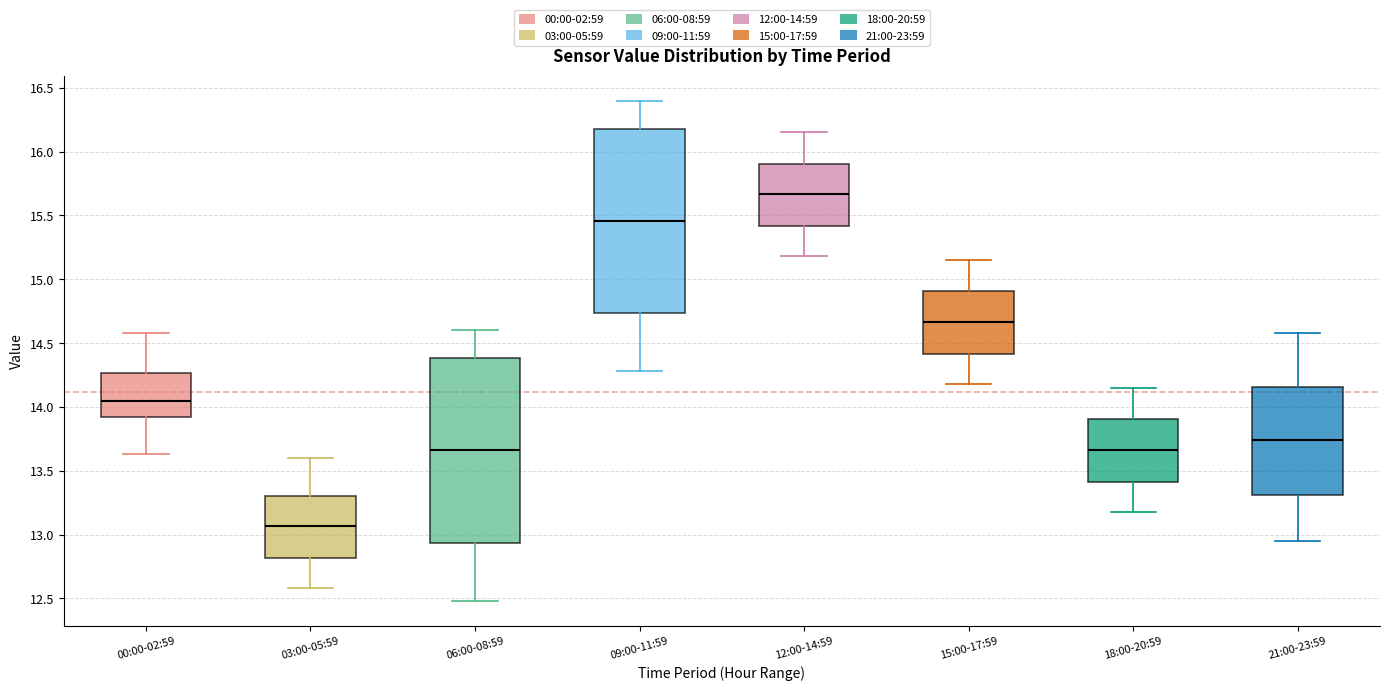

Reading left to right, transcribe this box plot: for each box, give where its median line is, the range the box spans, and where its two whiskers end, as read against the y-axis. The values are not printed on the chart, so give them approximately, as read against the axis.

00:00-02:59: median 14.05, box 13.90 to 14.25, whiskers 13.65 to 14.60
03:00-05:59: median 13.05, box 12.80 to 13.30, whiskers 12.60 to 13.60
06:00-08:59: median 13.65, box 12.95 to 14.40, whiskers 12.50 to 14.60
09:00-11:59: median 15.45, box 14.75 to 16.20, whiskers 14.30 to 16.40
12:00-14:59: median 15.65, box 15.40 to 15.90, whiskers 15.20 to 16.15
15:00-17:59: median 14.65, box 14.40 to 14.90, whiskers 14.20 to 15.15
18:00-20:59: median 13.65, box 13.40 to 13.90, whiskers 13.20 to 14.15
21:00-23:59: median 13.75, box 13.30 to 14.15, whiskers 12.95 to 14.60